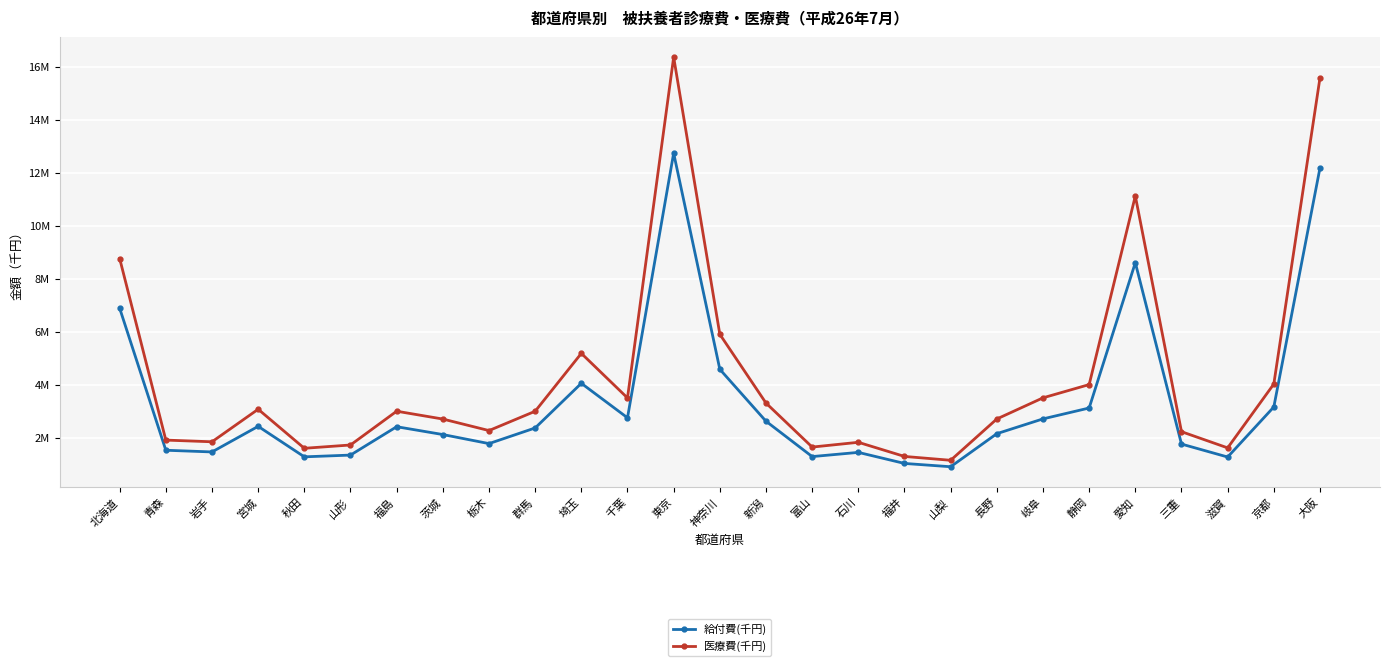

True or false: 医療費(千円) and 給付費(千円) cross at least once.

False